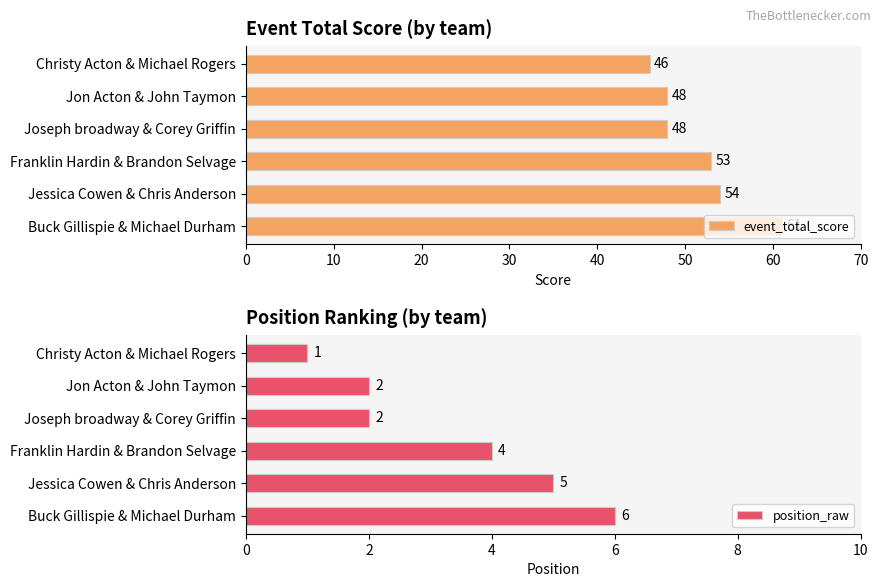

What is the value of the position_raw bar at the 5th from the left?

5